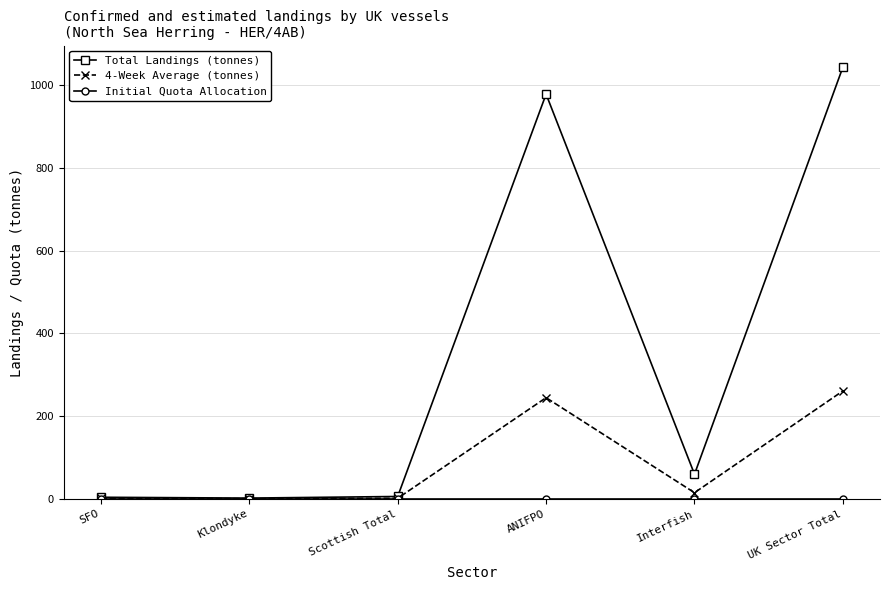

How many interior local valleys does the Total Landings (tonnes) series have?

2